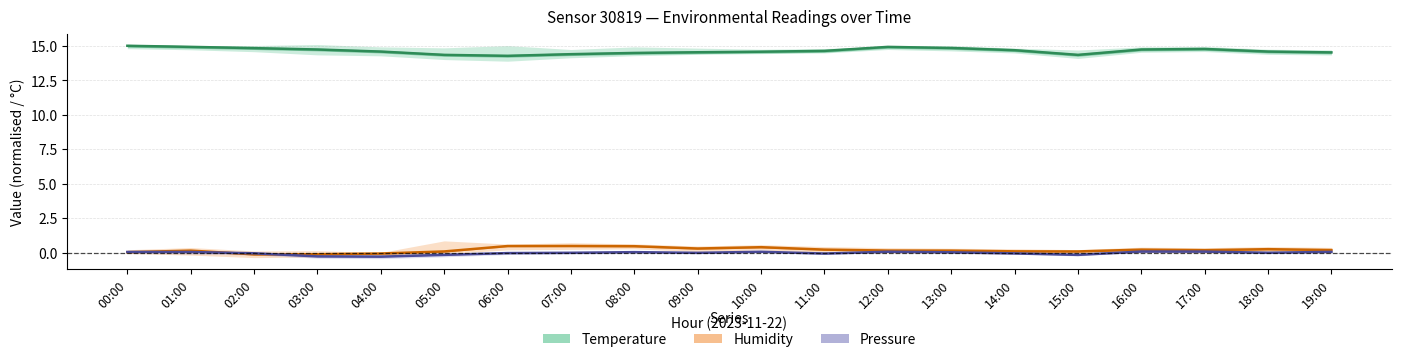

Which category has the lowest value in the Humidity (%, norm.) series?

02:00